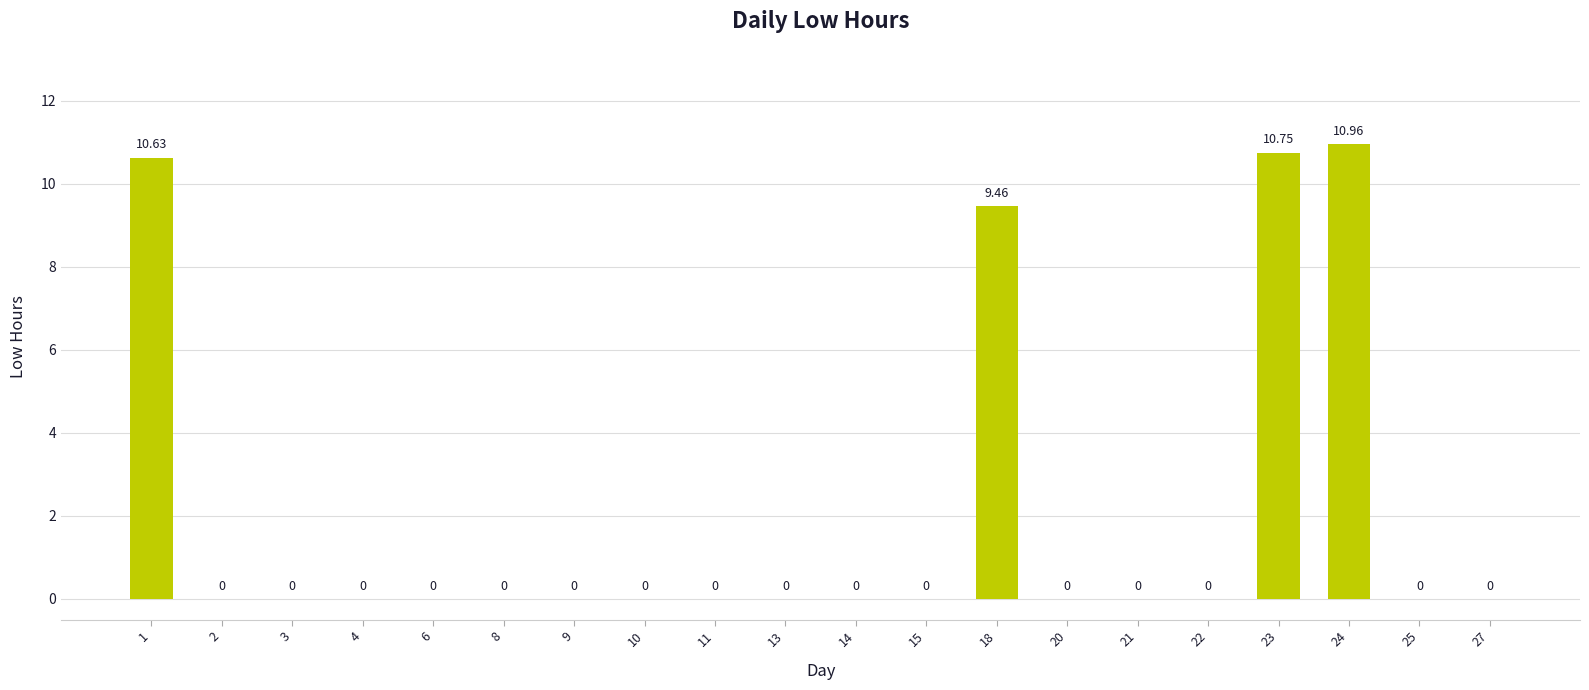

Reading right to left, extract all data points from this chart.

0.0	0.0	11.0	10.8	0.0	0.0	0.0	9.5	0.0	0.0	0.0	0.0	0.0	0.0	0.0	0.0	0.0	0.0	0.0	10.6